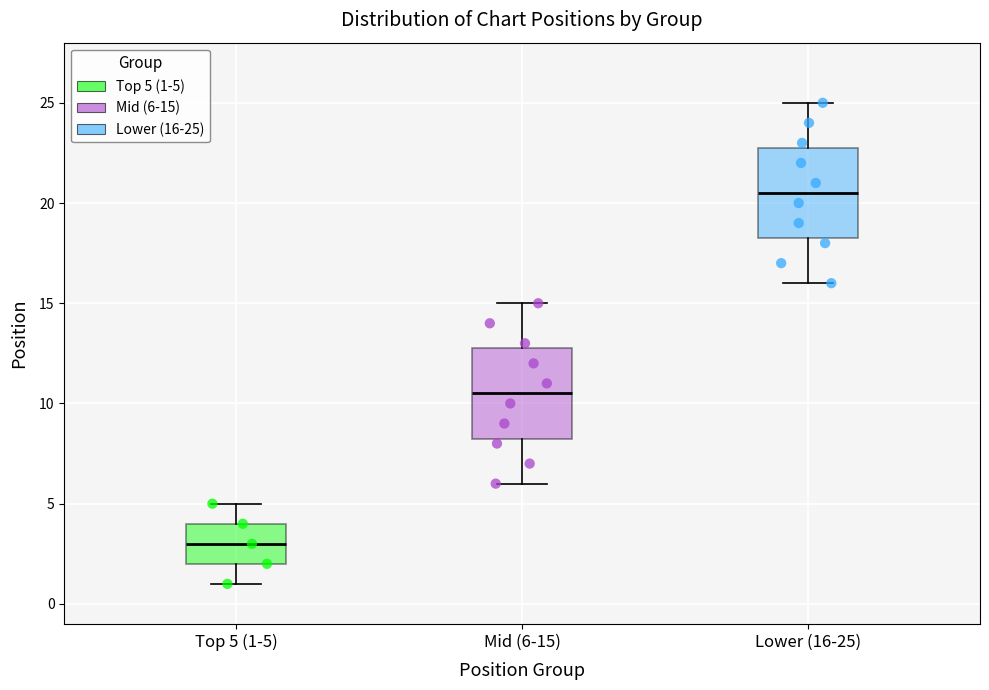

Which box's median line is the lowest?

Top 5 (1-5)